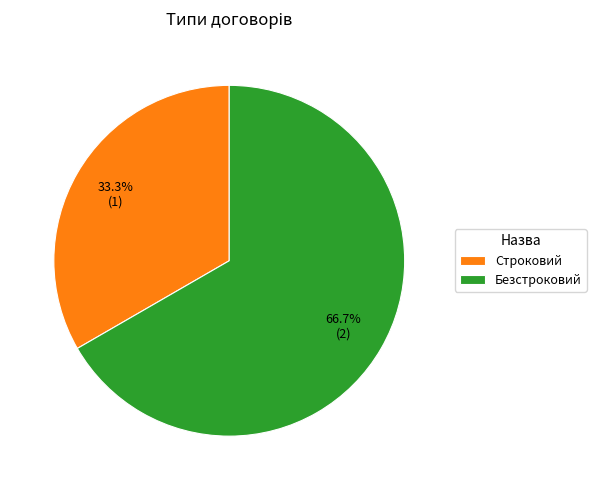

Does Строковий account for over 50% of the chart?

No